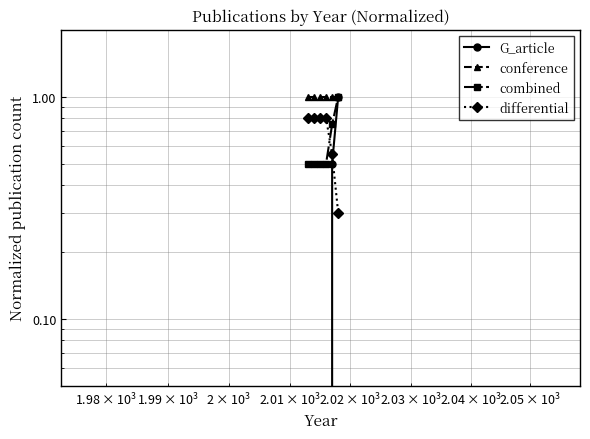

Reading left to right, list all the values displayed in this chart.

G_article: 0.0	0.0	0.0	0.0	0.5	1.0
conference: 1.0	1.0	1.0	1.0	1.0	1.0
combined: 0.5	0.5	0.5	0.5	0.8	1.0
differential: 0.8	0.8	0.8	0.8	0.6	0.3